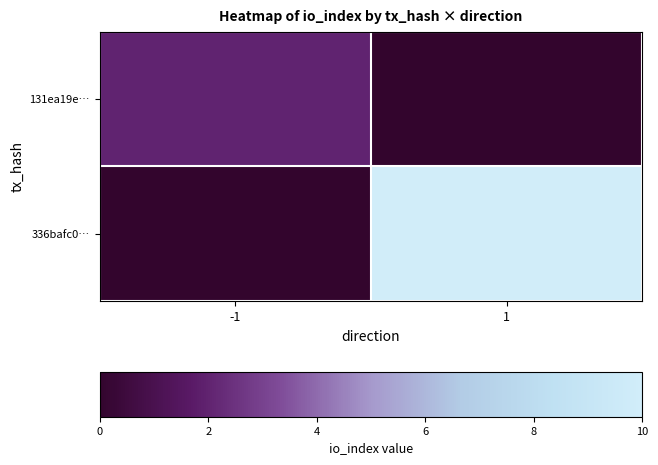

How many categories are shown in the chart?

2